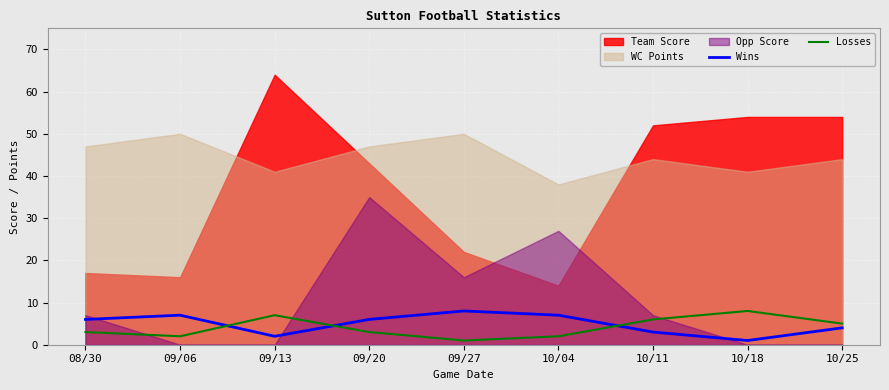

Between which two adjacent categories do Losses and Wins first intersect?

09/06 and 09/13